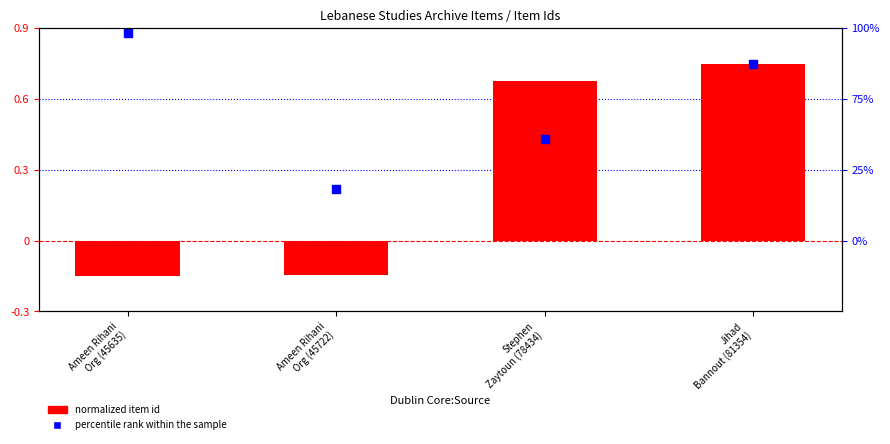

At how many categories does at least one series exceed 0?

4